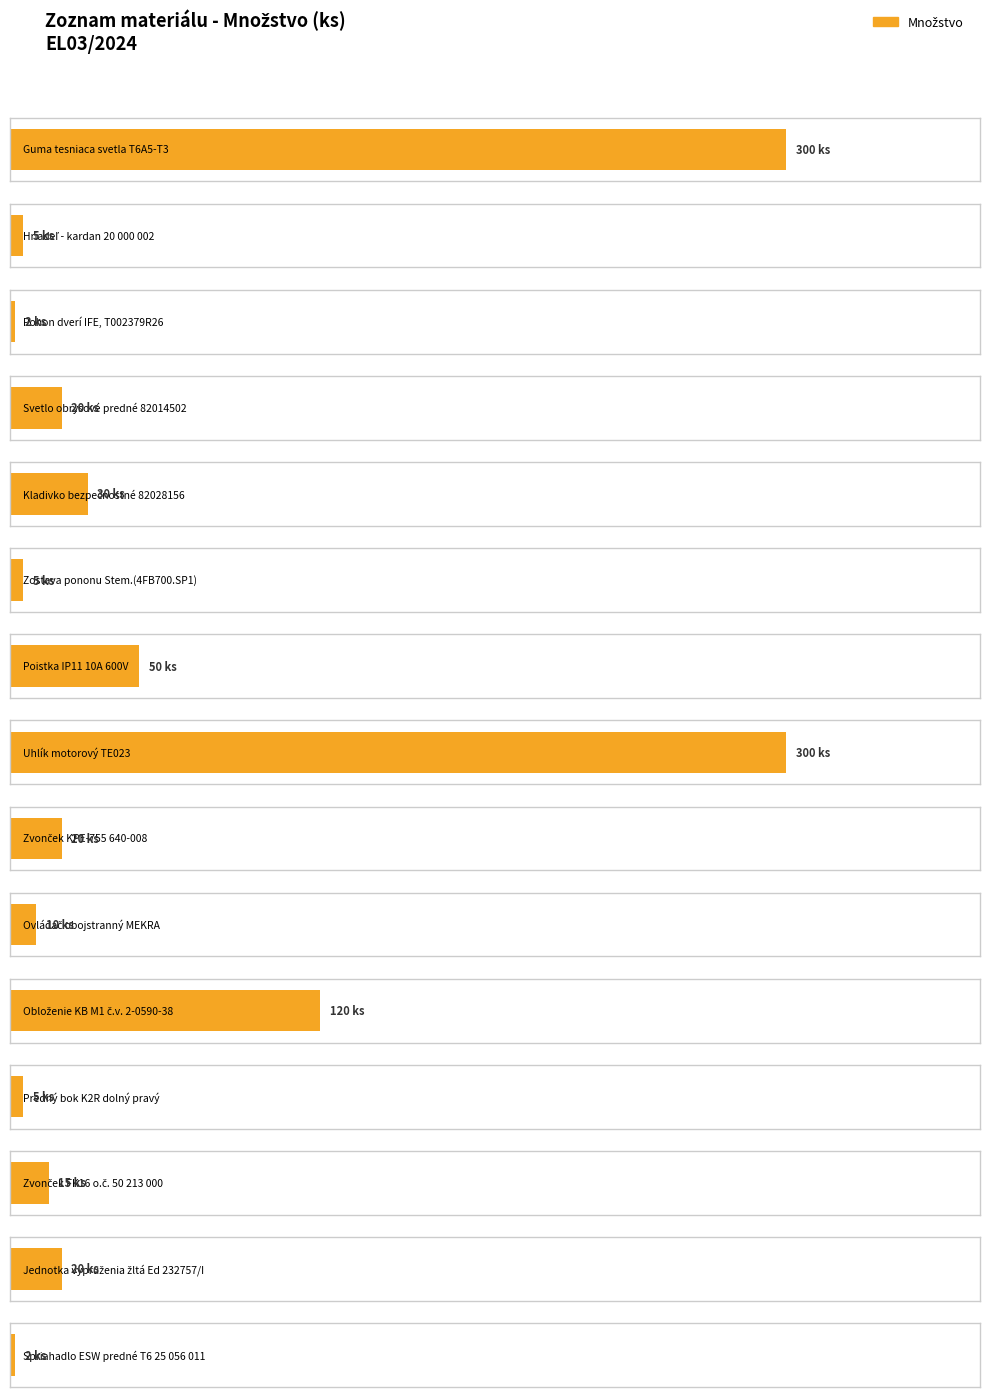

Between Predný bok K2R dolný pravý and Ovládač obojstranný MEKRA, which is larger?

Ovládač obojstranný MEKRA